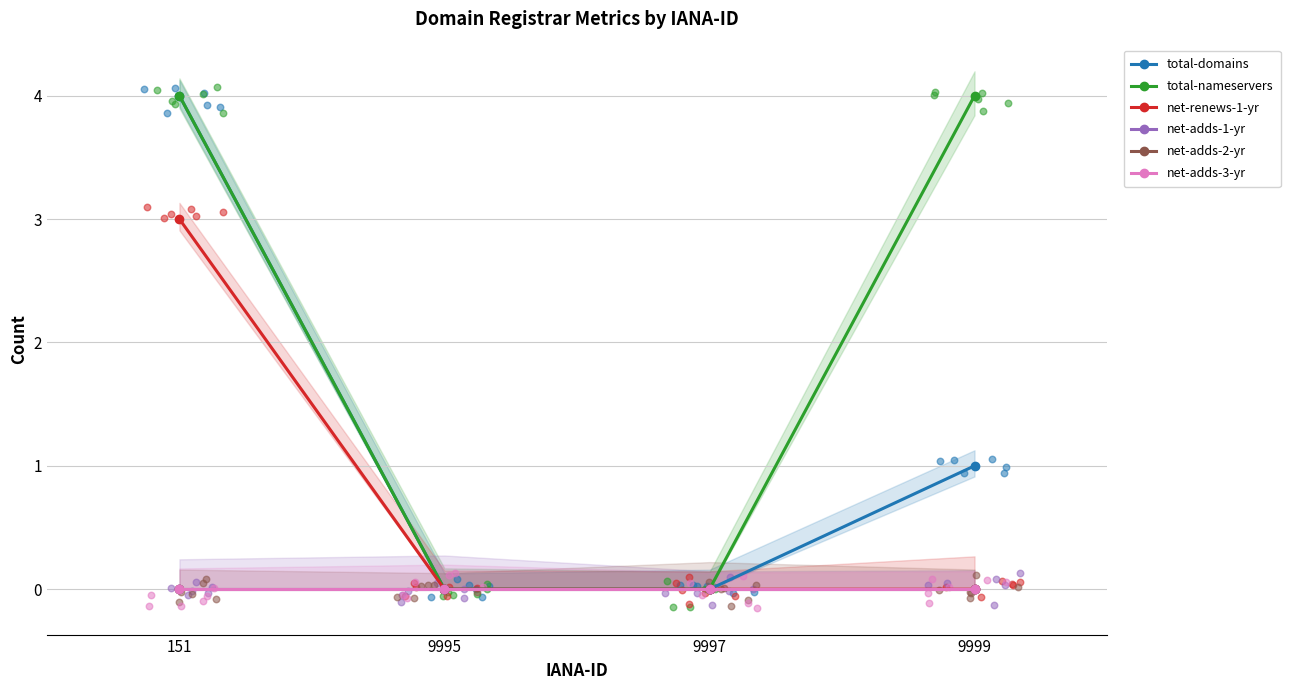

Which series has the widest spread of Y values?

total-domains